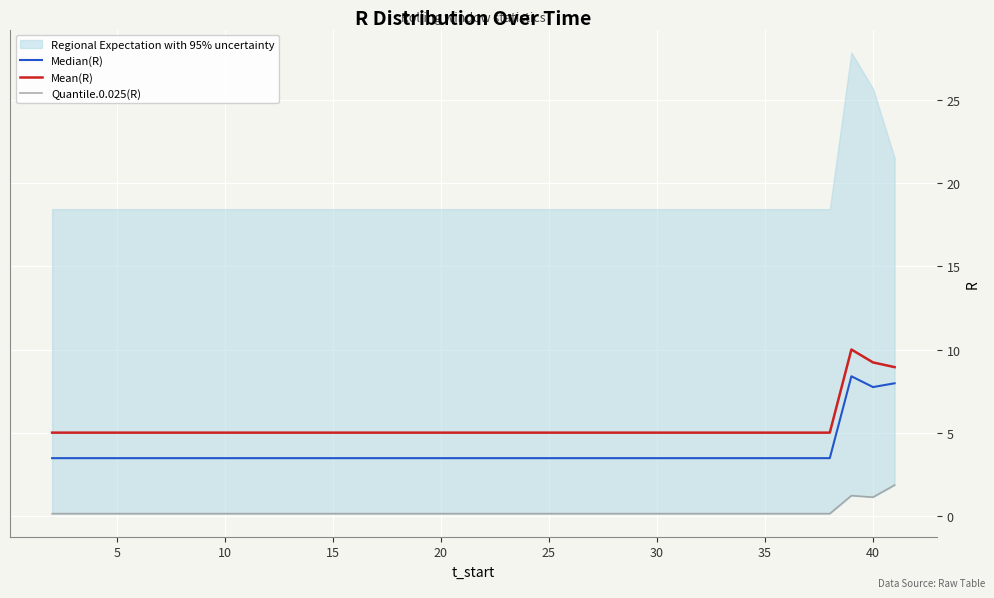

True or false: Quantile.0.025(R) has more than 0 points higher than both neighbors.

True